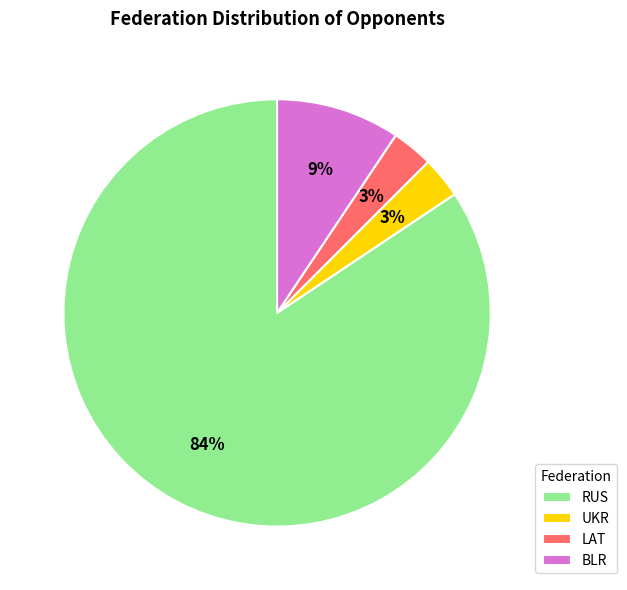

What is the ratio of the value at BLR to the value at UKR?

3.0